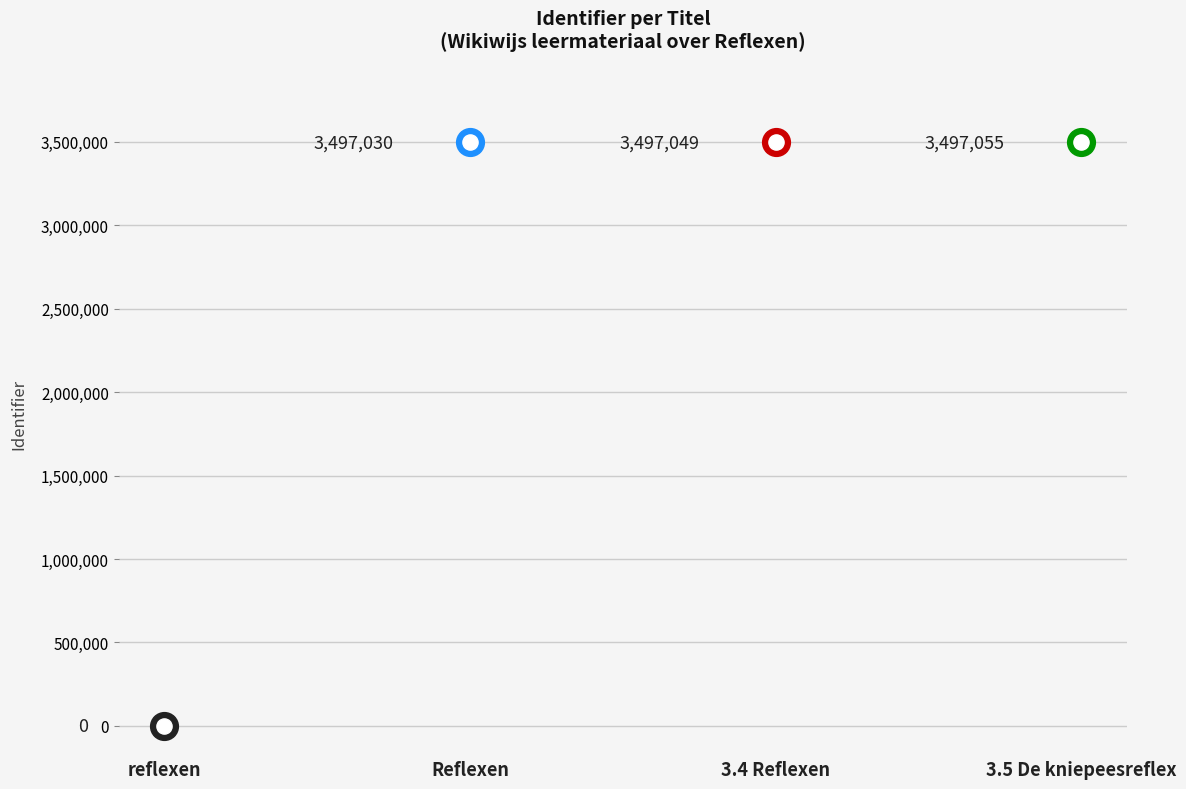

Which has a higher value, 3.4 Reflexen or reflexen?

3.4 Reflexen